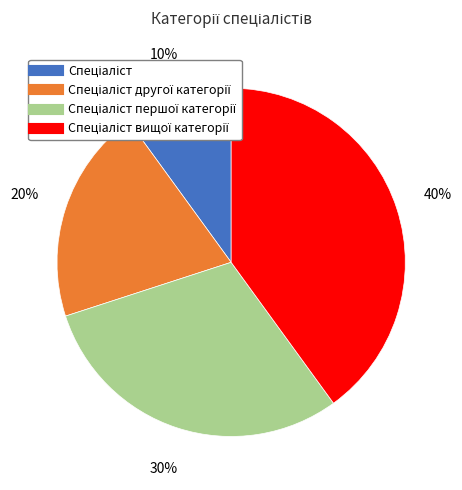

To the nearest percent, what is the difference between the largest and smallest slice percentages?

30%